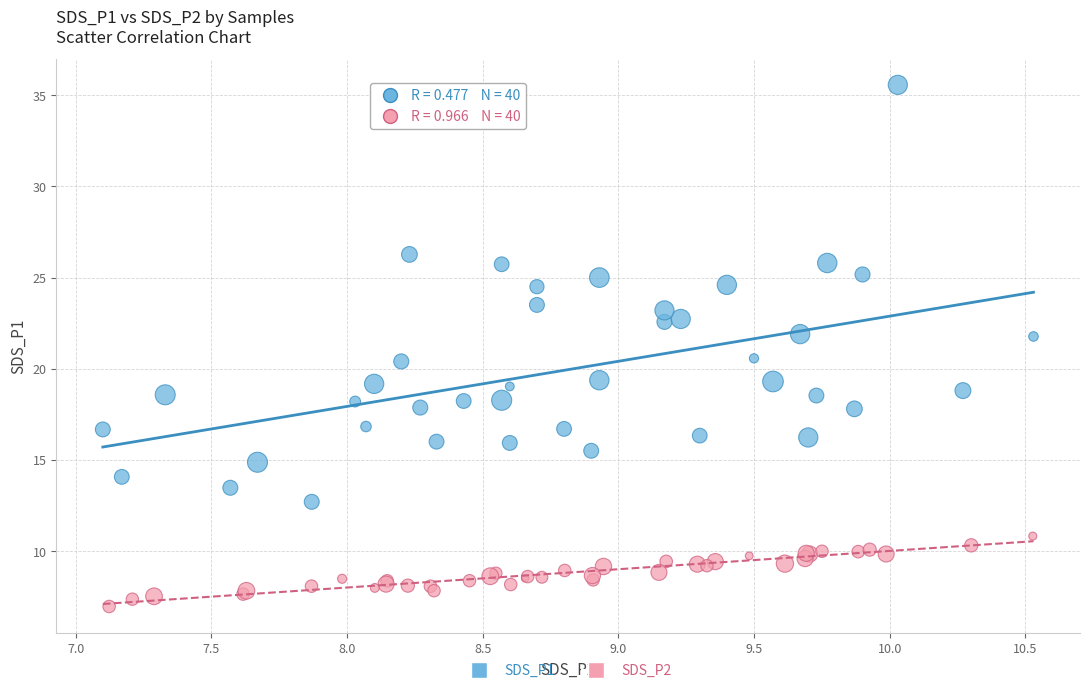

Which series contains the highest Y value?

SDS_P1